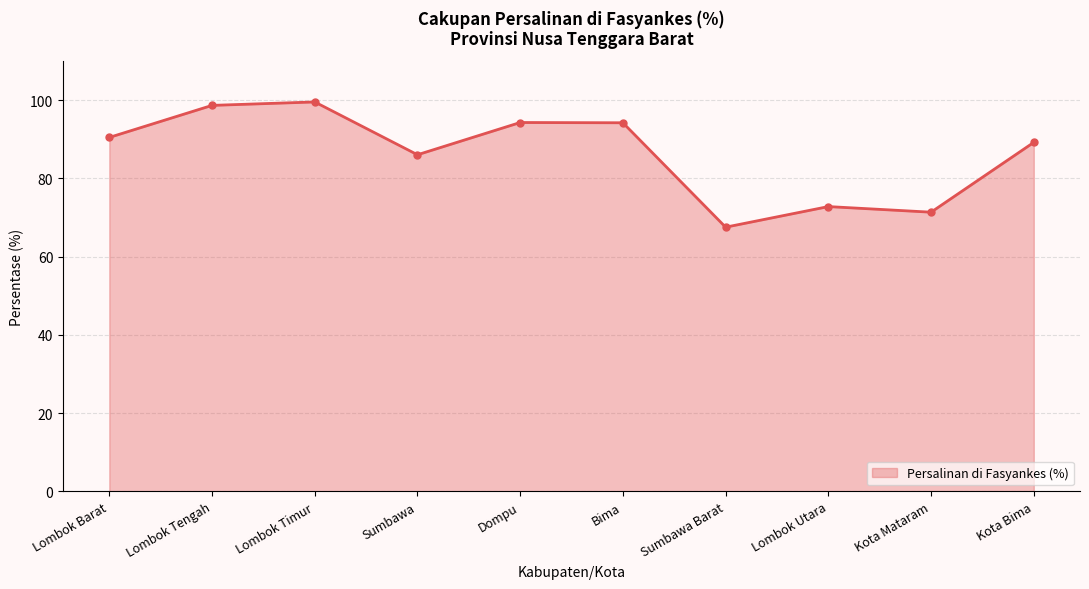

Is it true that the value at Sumbawa Barat is 106.4?

False